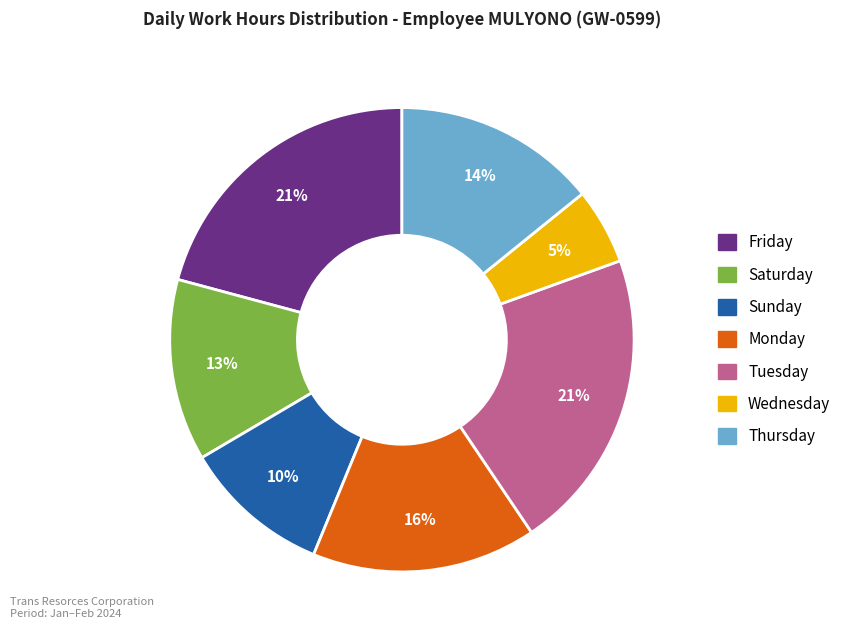

Does any single category account for the majority?

No